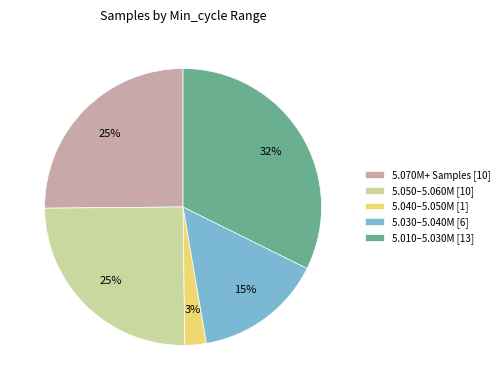

To the nearest percent, what is the difference between the 5.070M+ Samples [10] and 5.030–5.040M [6] slice percentages?

10%